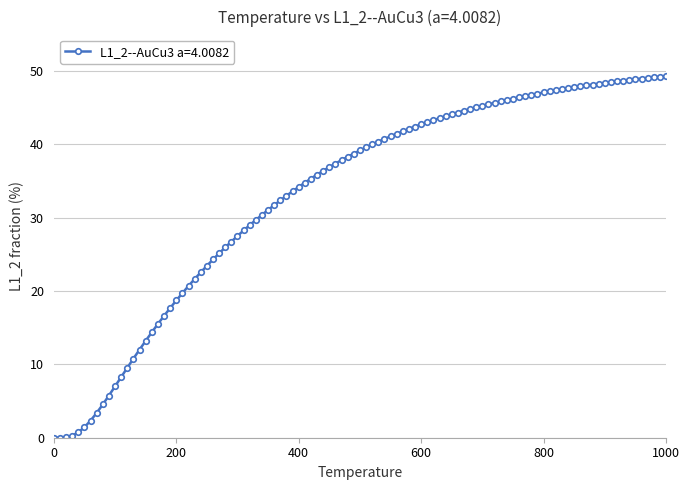

What is the value of the 10th point from the left?

5.8